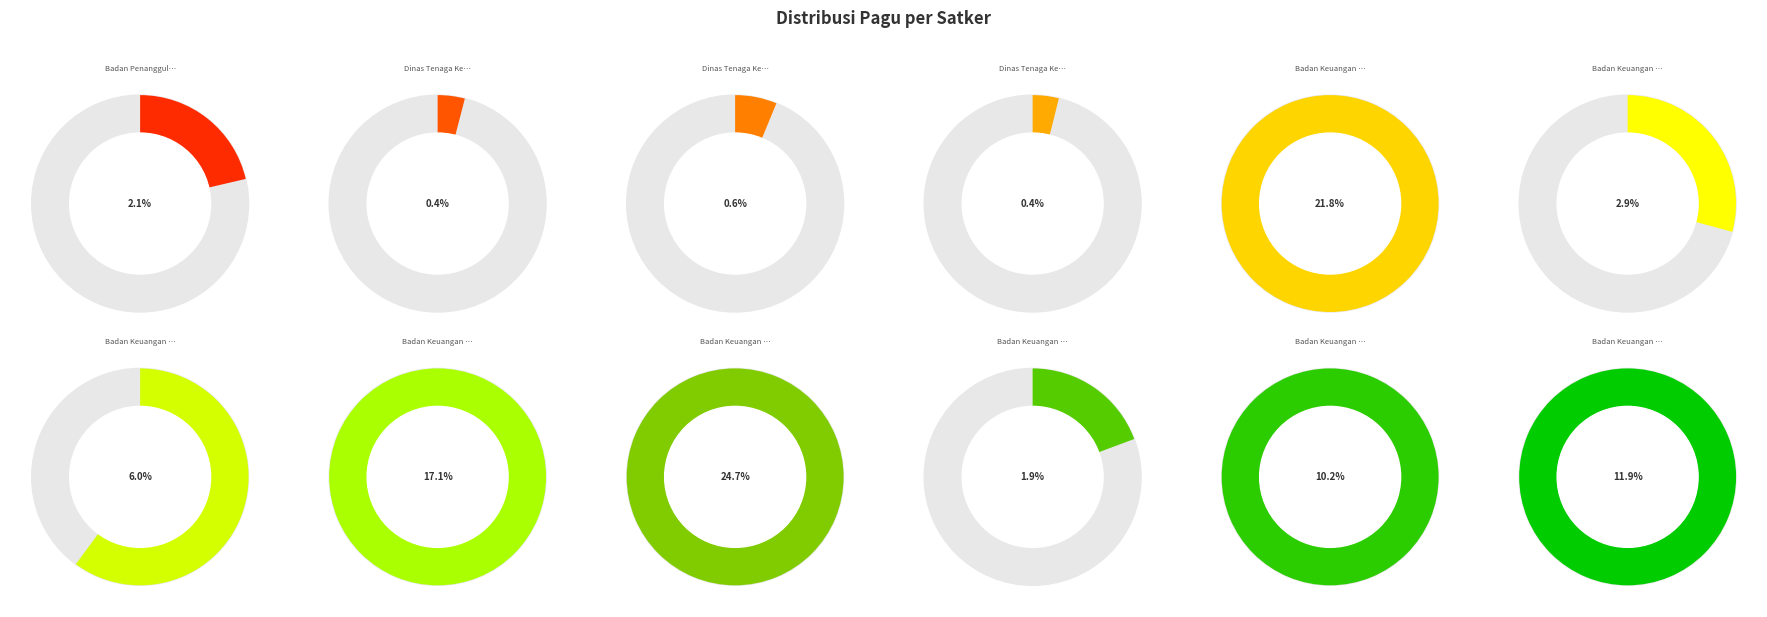

Does Dinas Tenaga Kerja (Pengawasan) represent more than half of the total?

No